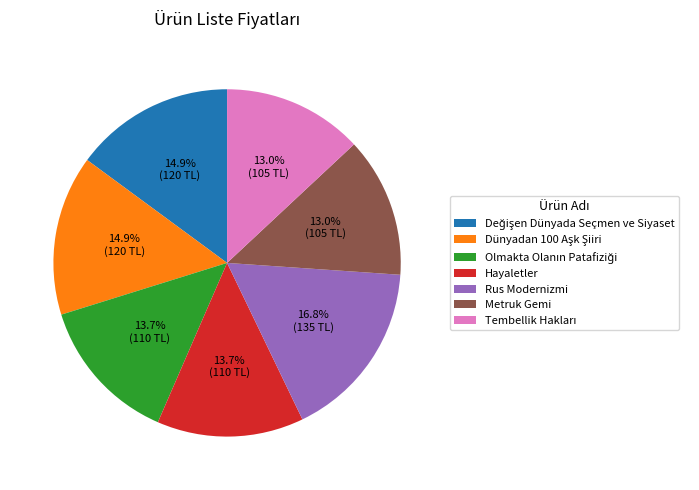

Which slice is the largest?

Rus Modernizmi